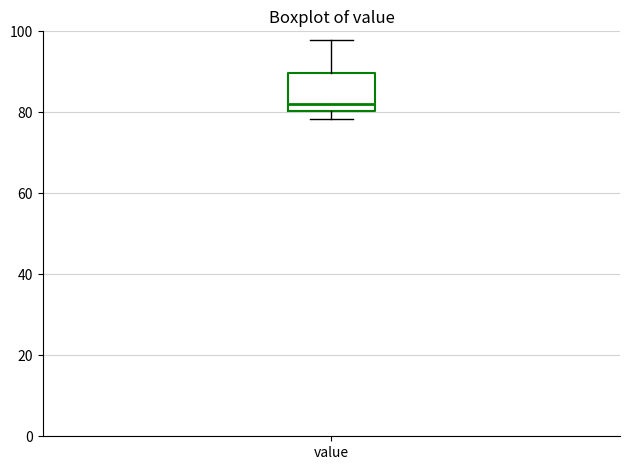

Where is the upper edge of the box for value on the y-axis? The values are not printed on the chart, so give them approximately, as read against the axis.

90